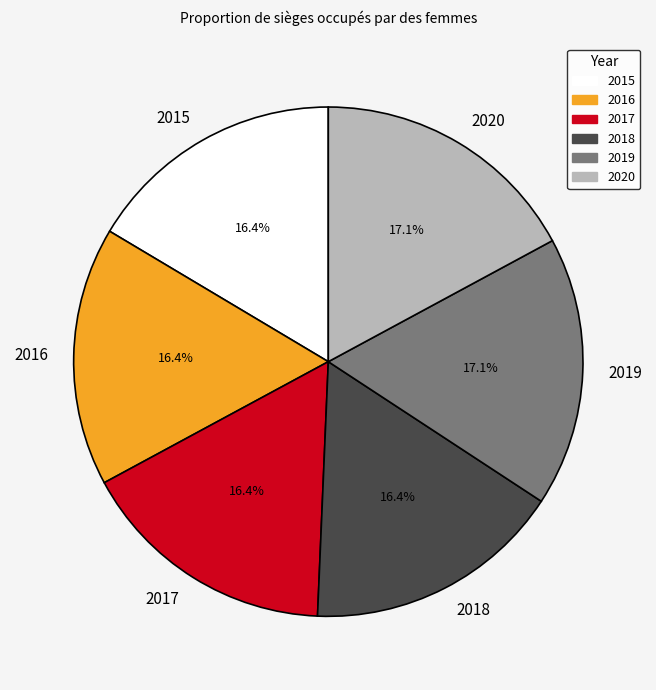

To the nearest percent, what is the difference between the 2016 and 2020 slice percentages?

1%